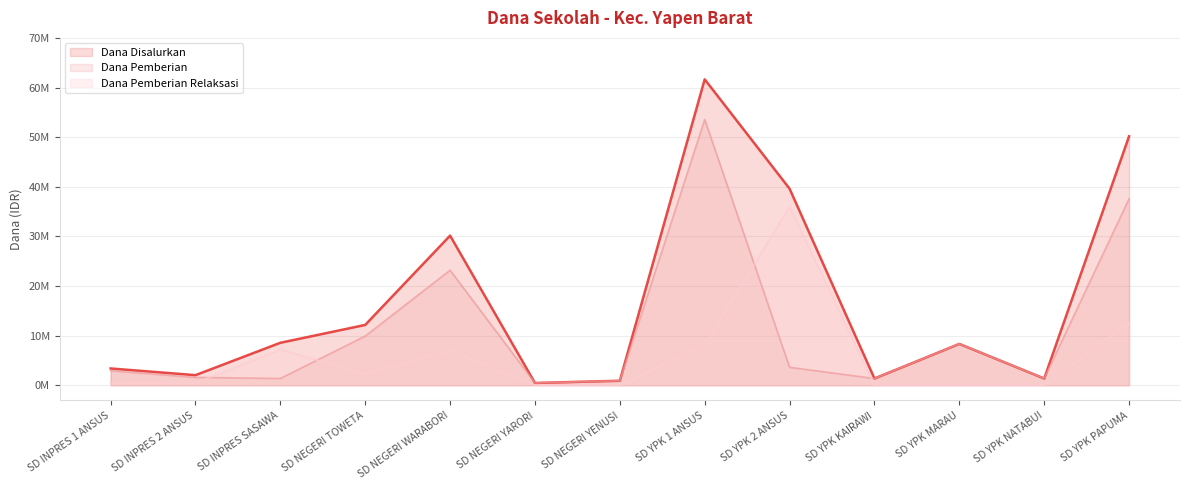

What is the sum of all Dana Pemberian values?

146025000